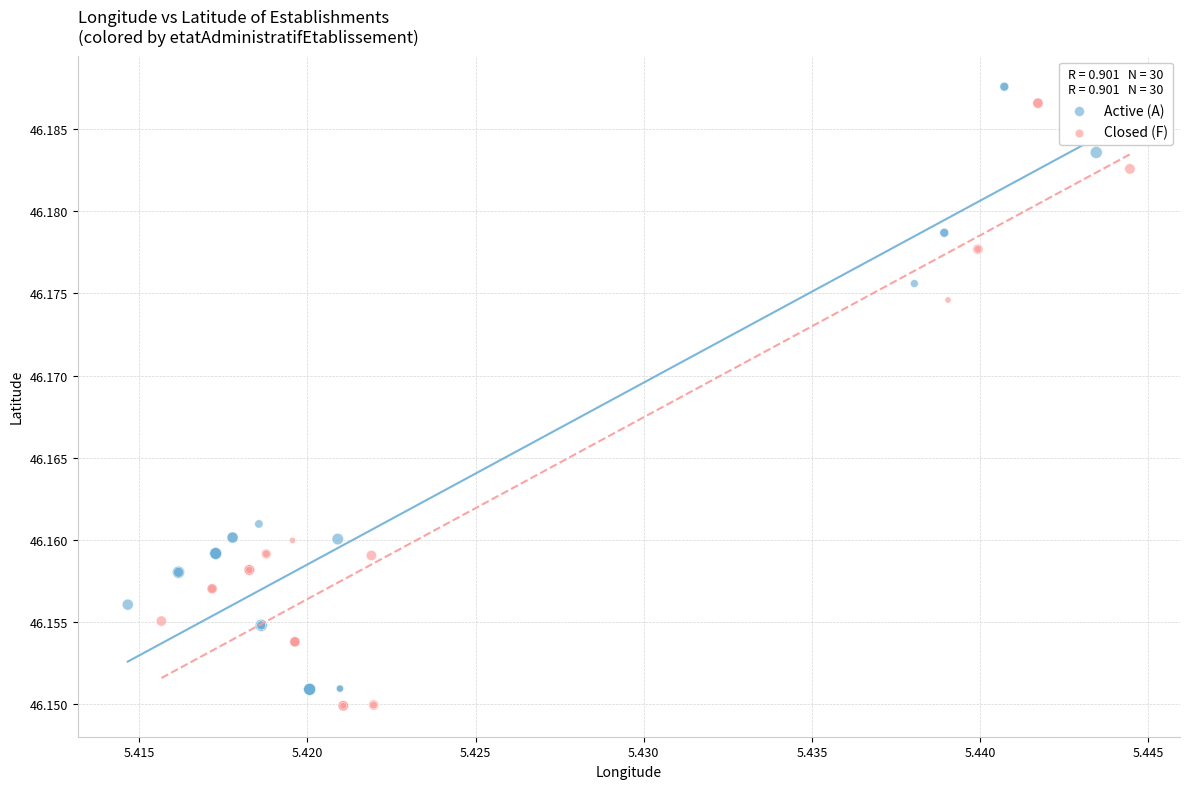

What are all the series names shown in the legend?

Active (A), Closed (F)